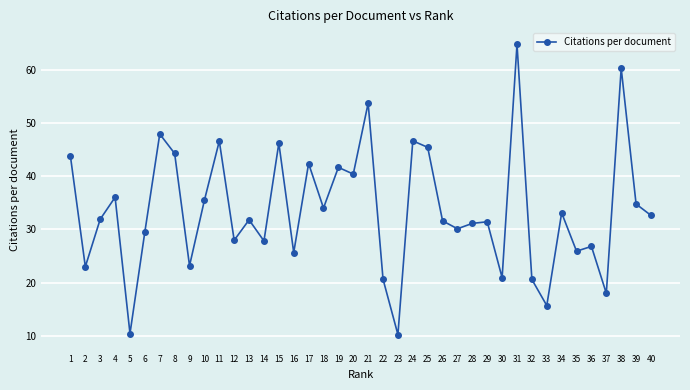

Is this an area chart (filled region under the line)?

No